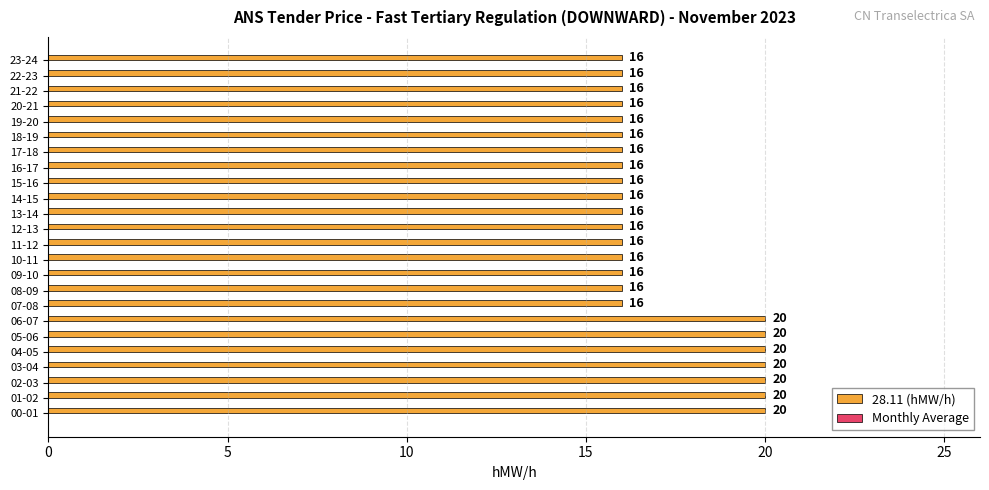

What is the greatest value displayed?

20